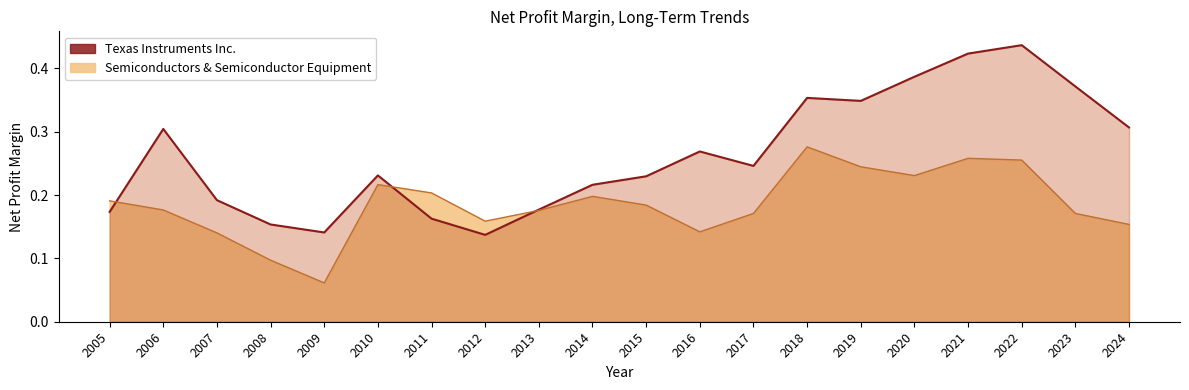

Reading left to right, what are all the values shown in this chart?

Texas Instruments Inc.: 2005=0.2	2006=0.3	2007=0.2	2008=0.2	2009=0.1	2010=0.2	2011=0.2	2012=0.1	2013=0.2	2014=0.2	2015=0.2	2016=0.3	2017=0.2	2018=0.4	2019=0.3	2020=0.4	2021=0.4	2022=0.4	2023=0.4	2024=0.3
Semiconductors & Semiconductor Equipment: 2005=0.2	2006=0.2	2007=0.1	2008=0.1	2009=0.1	2010=0.2	2011=0.2	2012=0.2	2013=0.2	2014=0.2	2015=0.2	2016=0.1	2017=0.2	2018=0.3	2019=0.2	2020=0.2	2021=0.3	2022=0.3	2023=0.2	2024=0.2